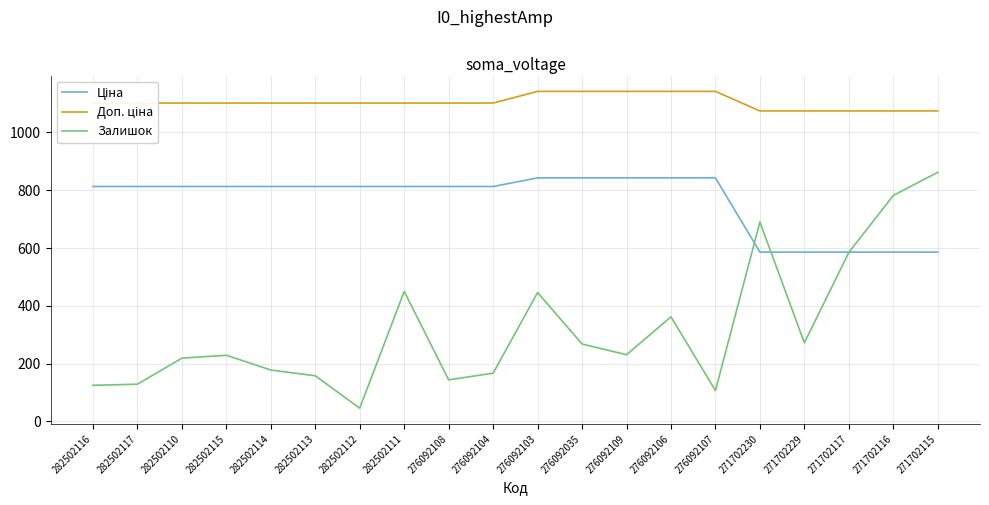

In Залишок, how many points are lower than both neighbors (excluding endpoints)?

5